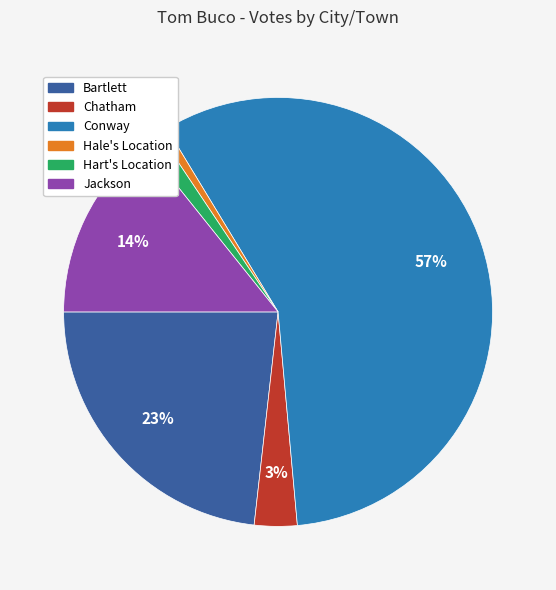

Which category has the biggest portion of the pie?

Conway